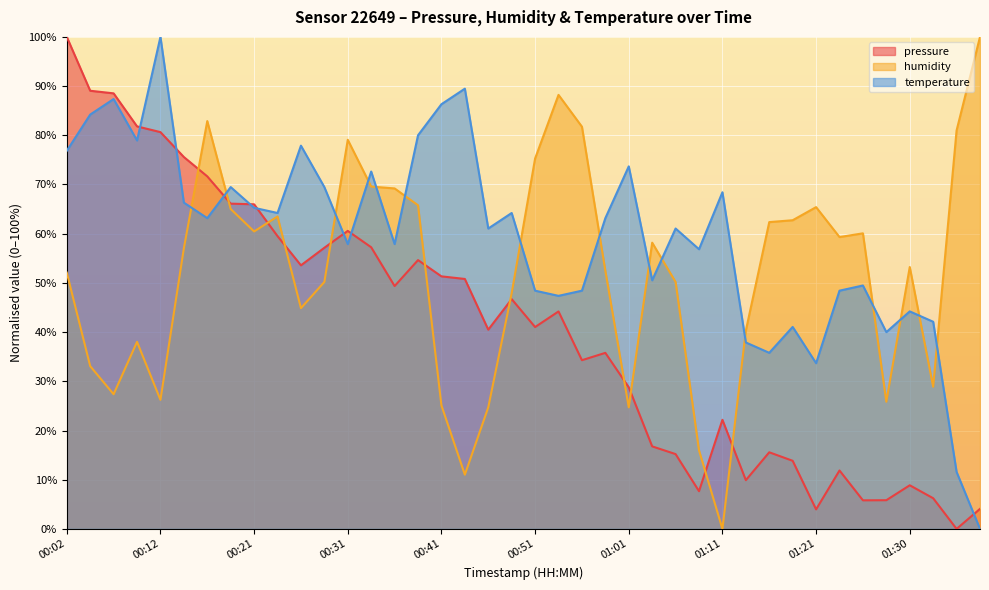

True or false: humidity has a value of 24.9 at 01:08.

False